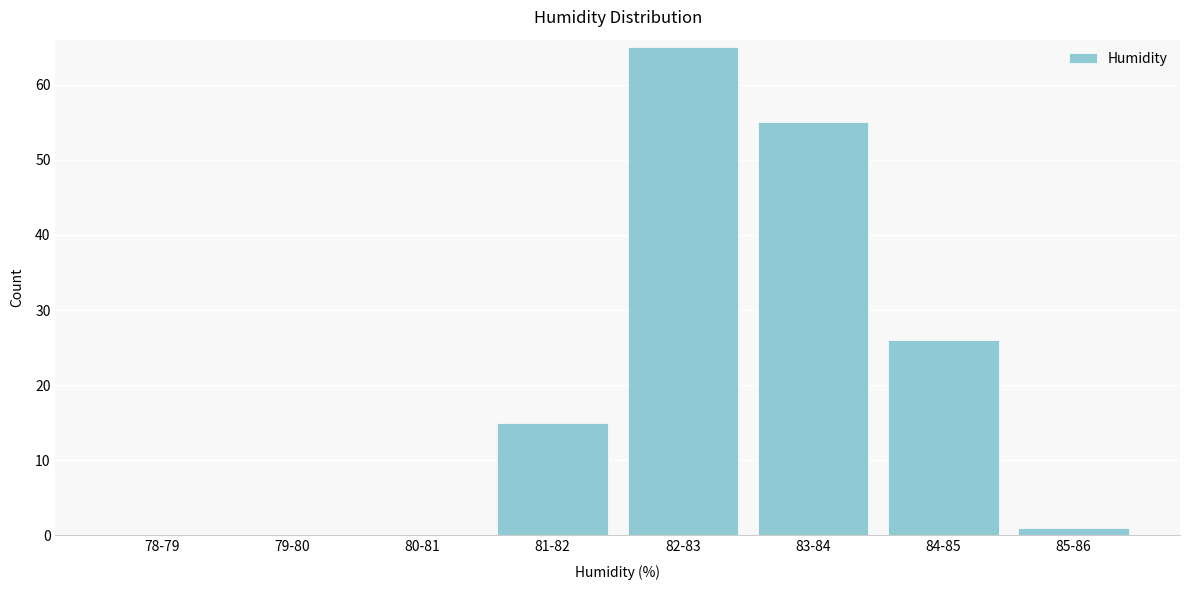

Reading left to right, transcribe all the data shown in this chart.

78-79=0	79-80=0	80-81=0	81-82=15	82-83=65	83-84=55	84-85=26	85-86=1